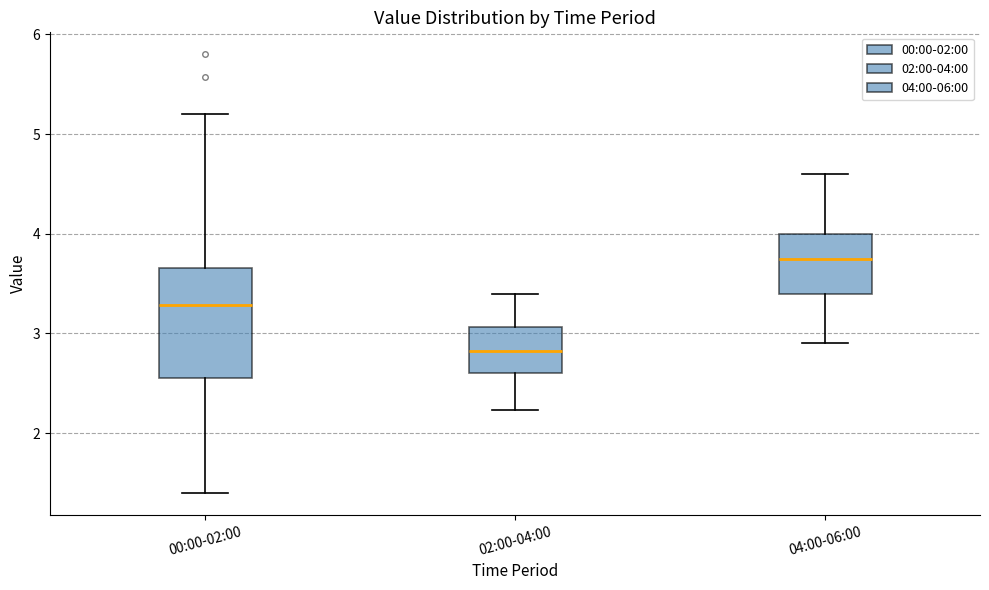

Where is the lower edge of the box for 02:00-04:00 on the y-axis? The values are not printed on the chart, so give them approximately, as read against the axis.

2.6